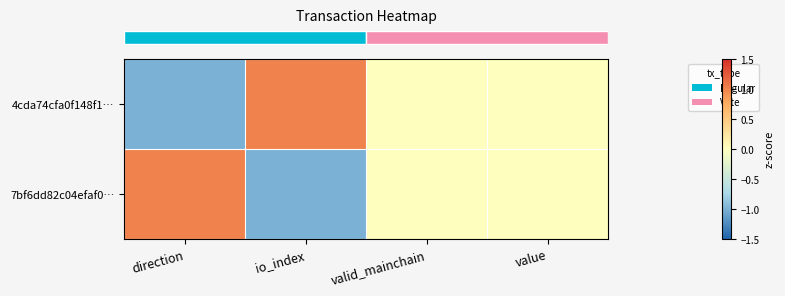

At which category is the sum across all series the highest?

direction